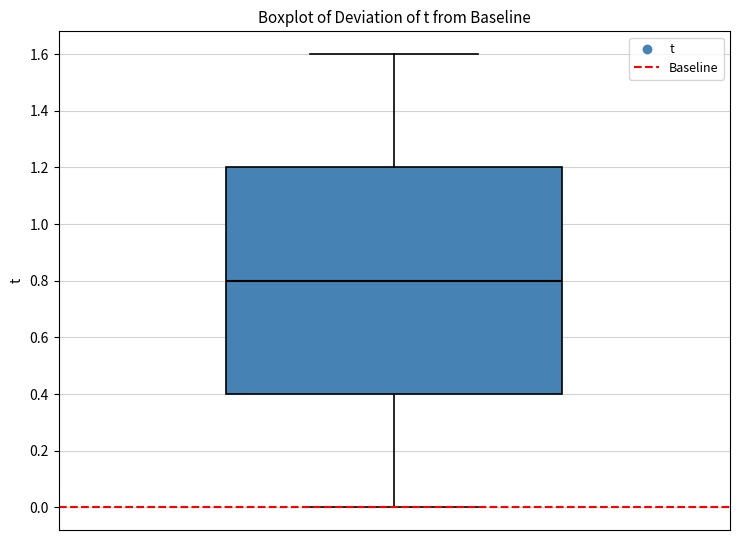

Where does the lower whisker of the box end on the y-axis? The values are not printed on the chart, so give them approximately, as read against the axis.

0.0